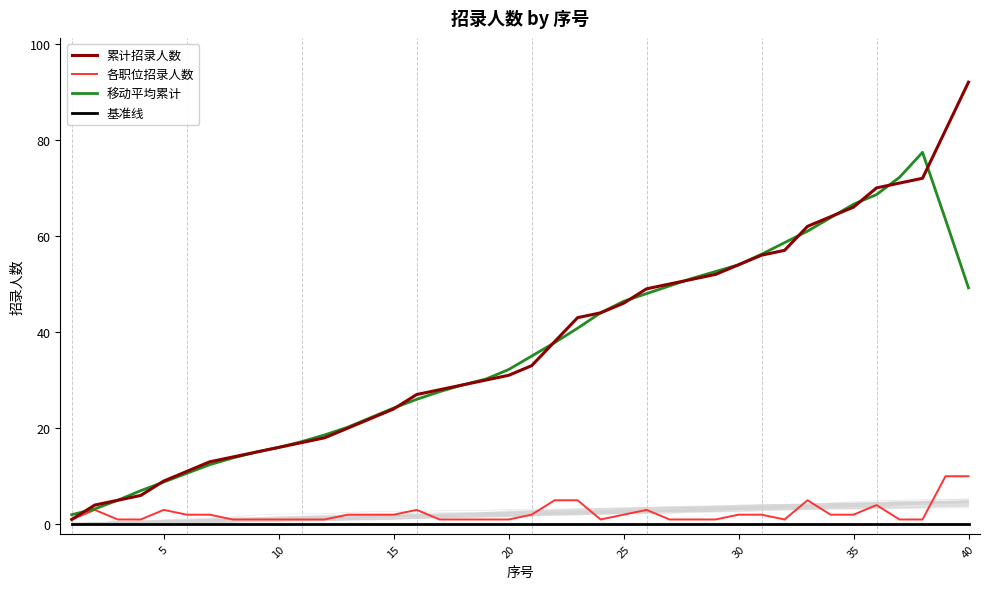

At which label does 累计招录人数 reach its peak?

40